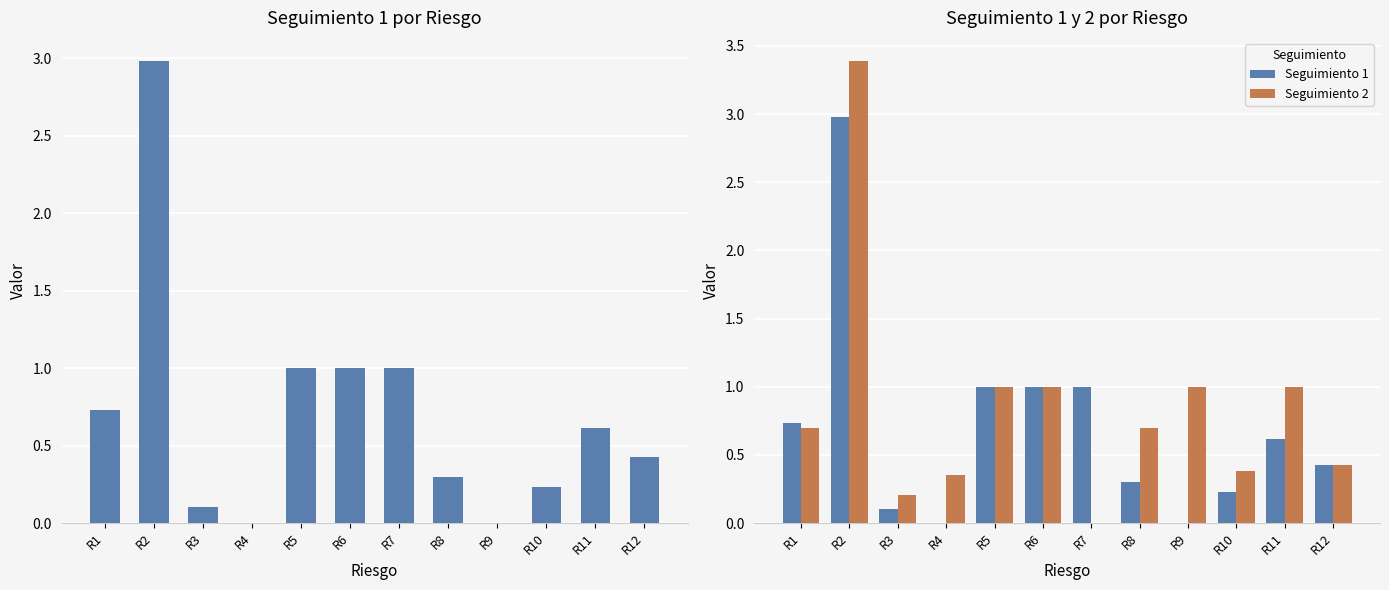

Is the value of Seguimiento 2 at R9 greater than the value of Seguimiento 1 at R2?

No